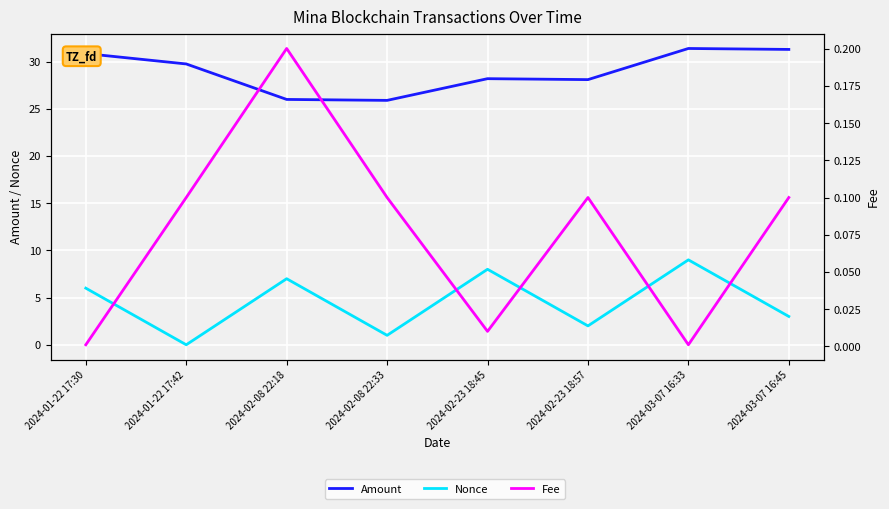

What is the highest value of the Nonce series?

9.0